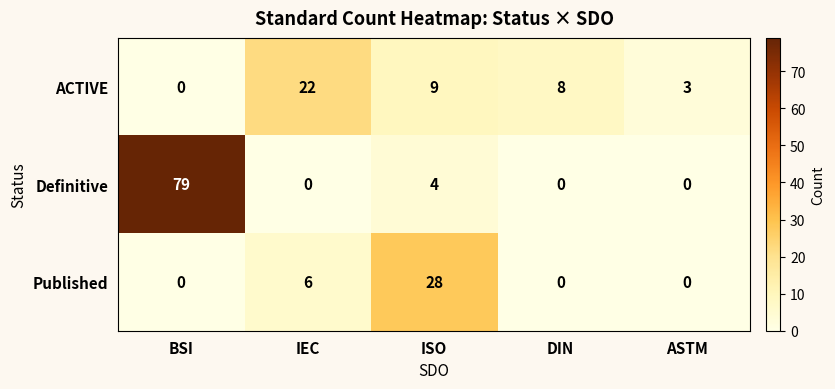

How many Published values are between 0 and 6?

4